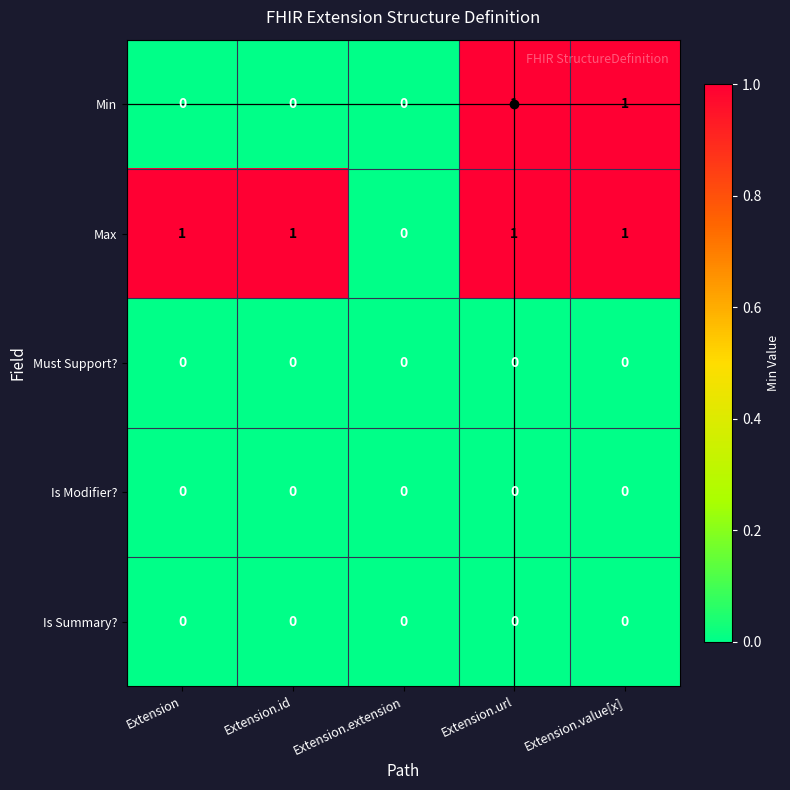

Count the number of data series in this chart.

5